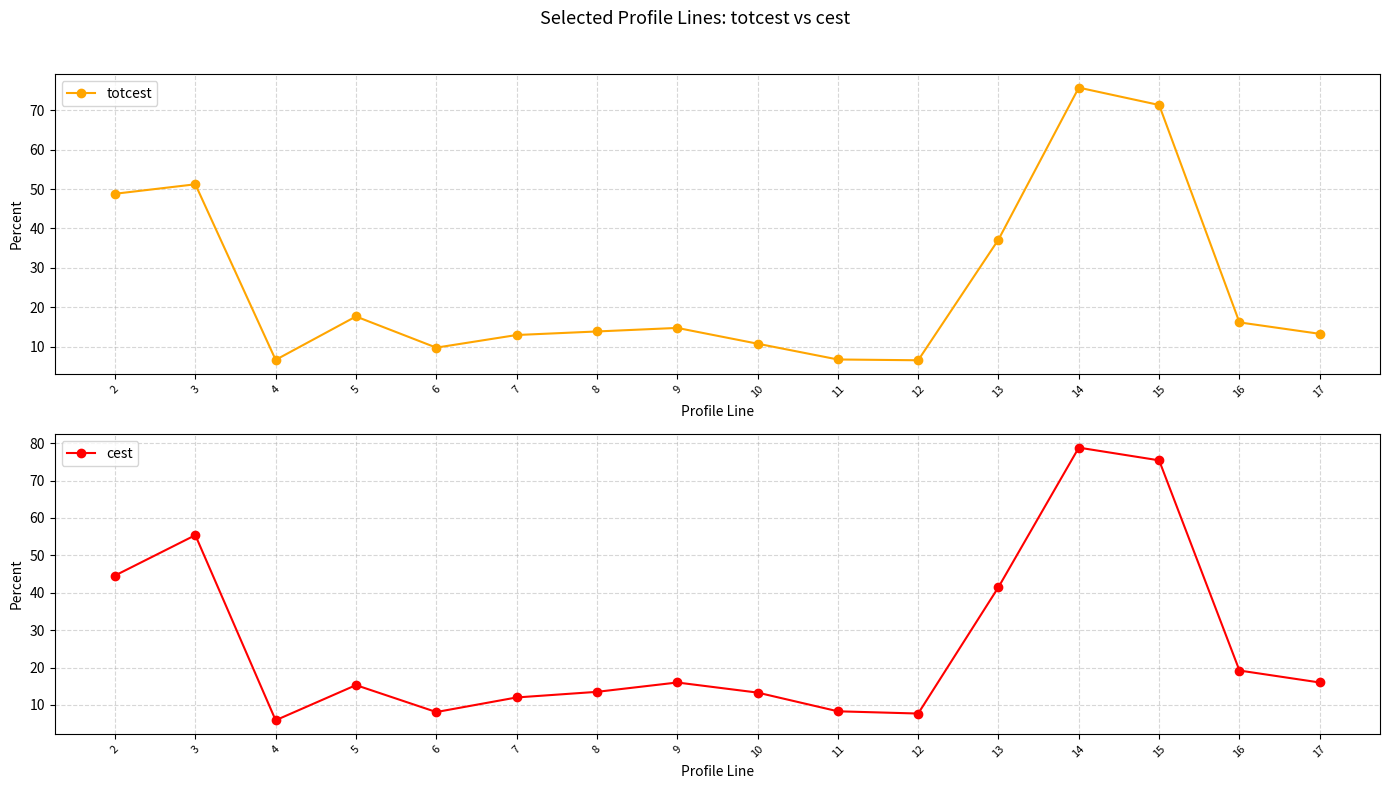

At how many categories does at least one series exceed 11?

12